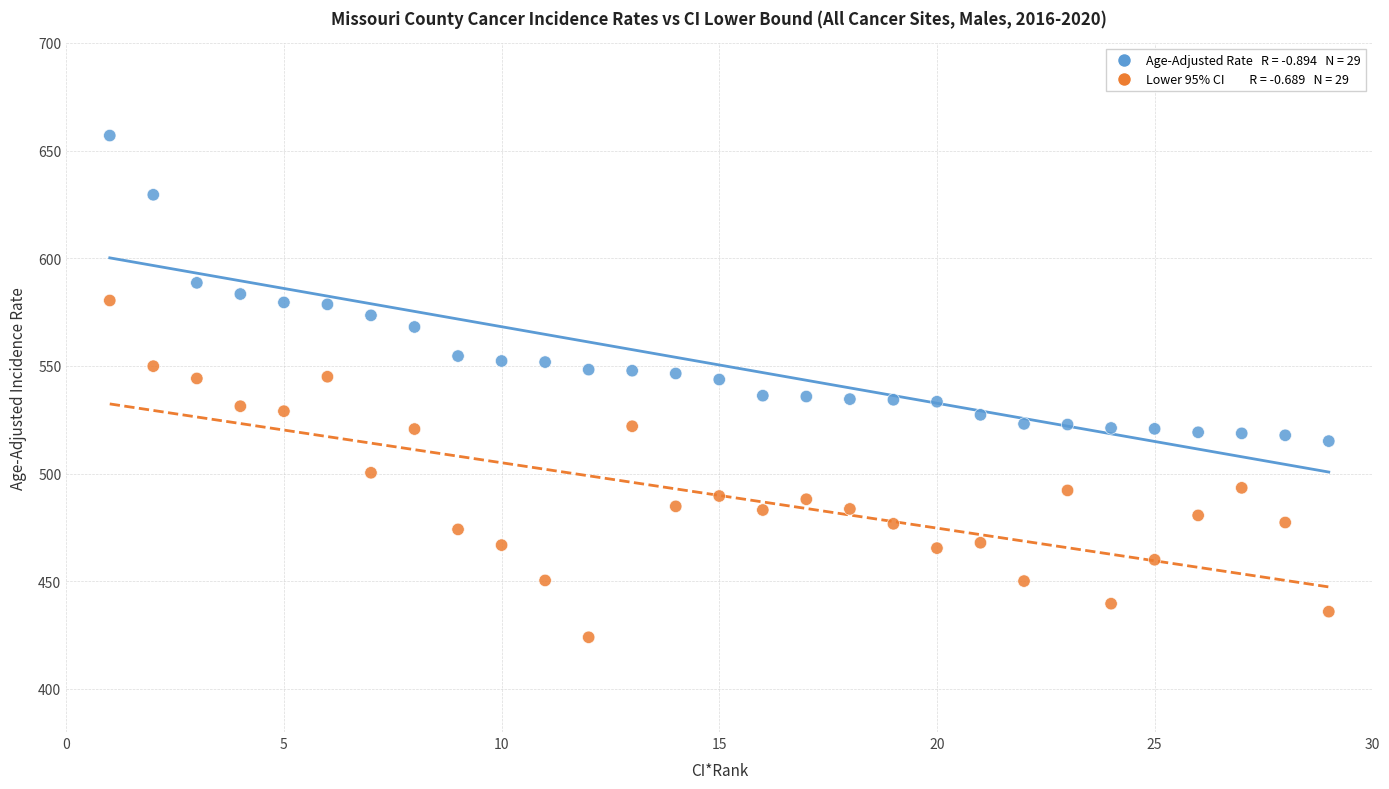

Across all data points, what is the range of Y values (max minus min)?

233.0